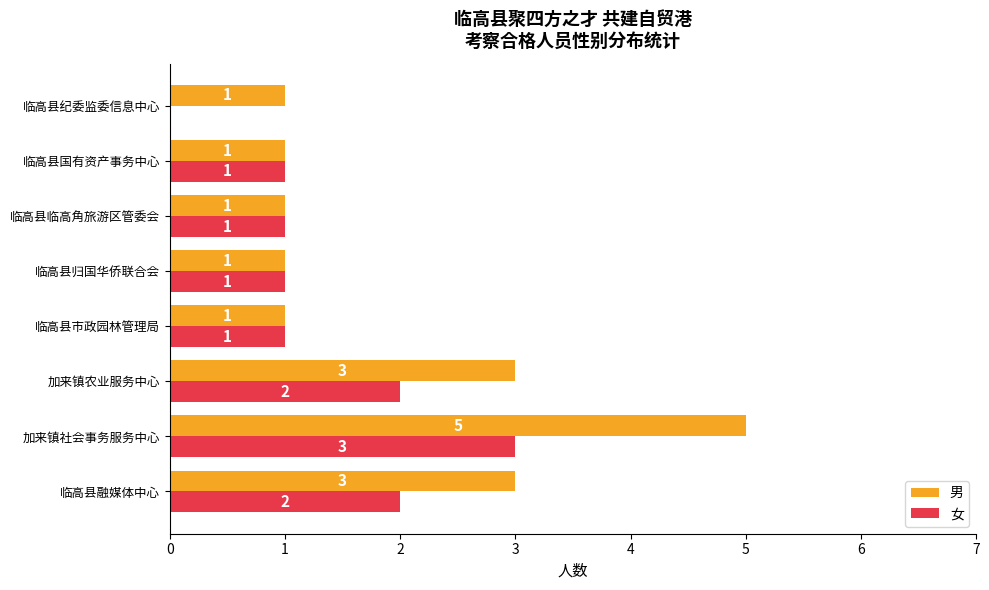

What is the greatest value displayed?

5